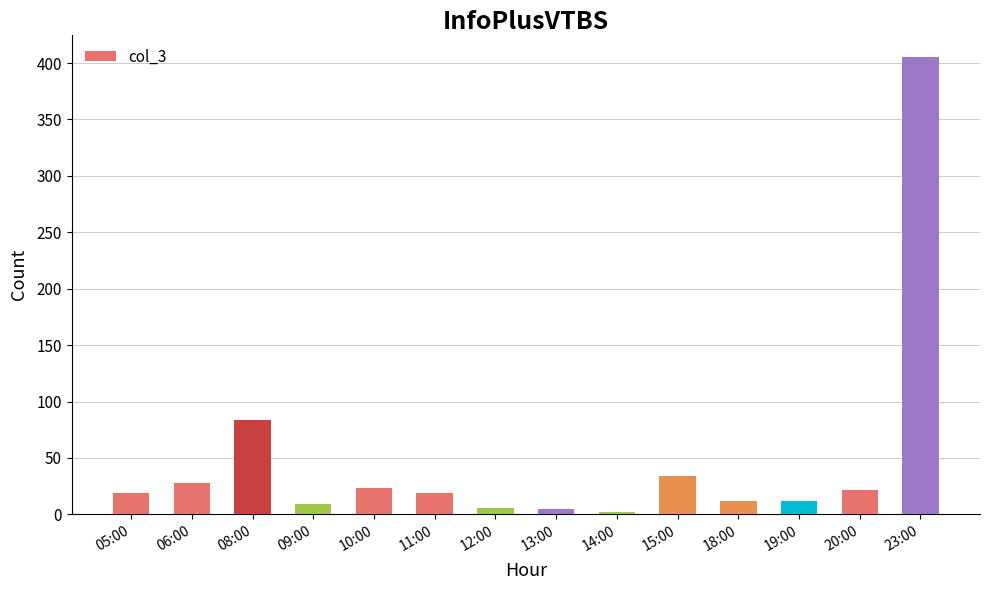

Which has a higher value, 19:00 or 08:00?

08:00